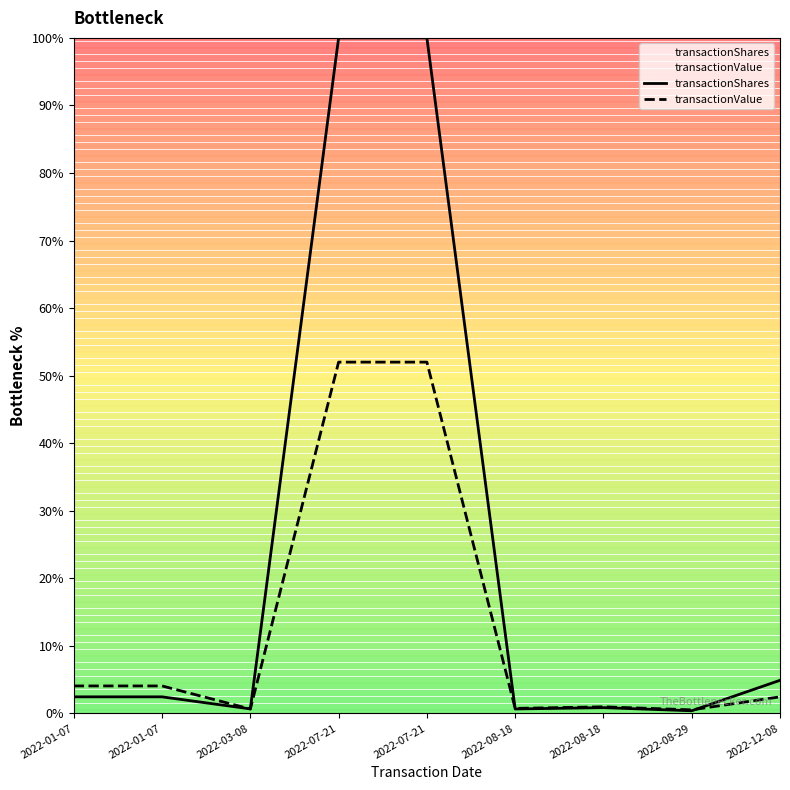

What is the average value of the transactionValue series?

13.0